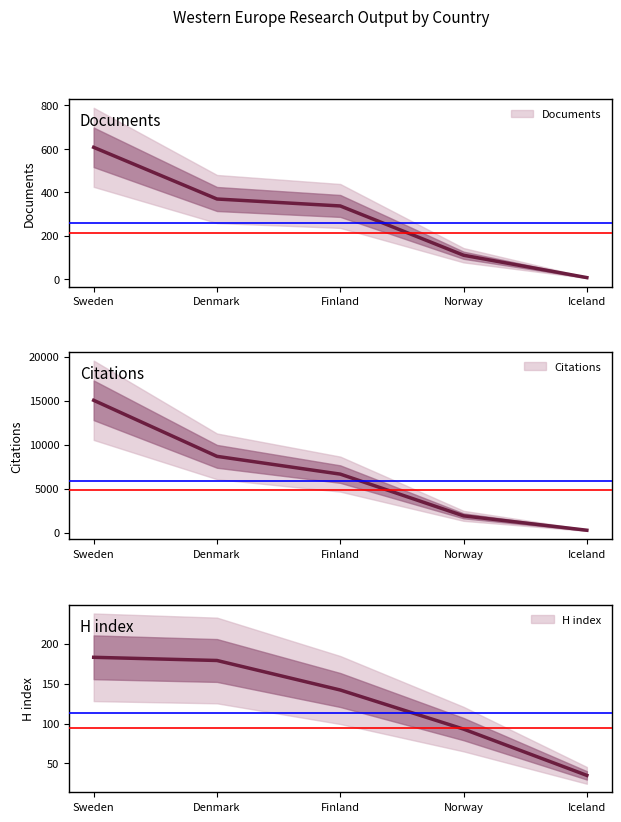

How many data points in Documents are less than 337?

2